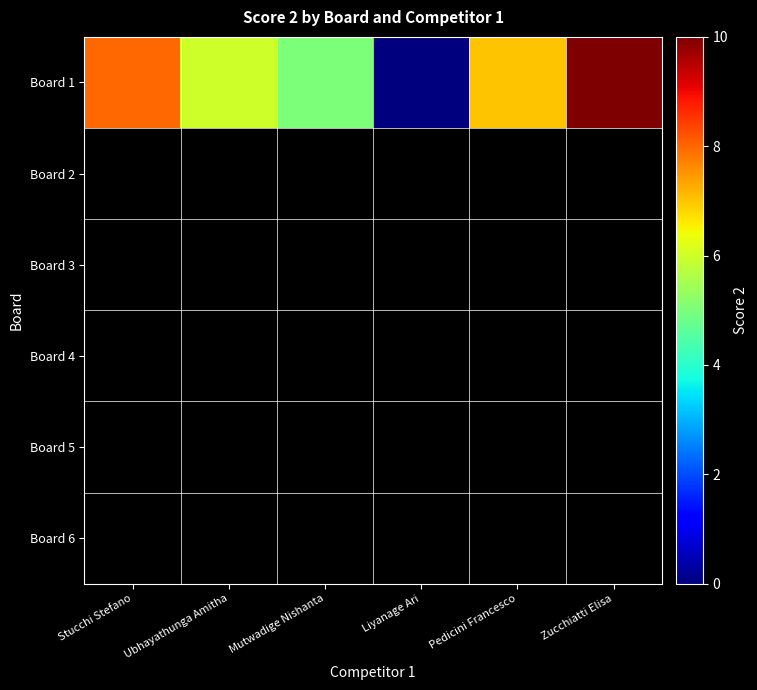

Reading left to right, what are all the values shown in this chart?

8	6	5	0	7	10